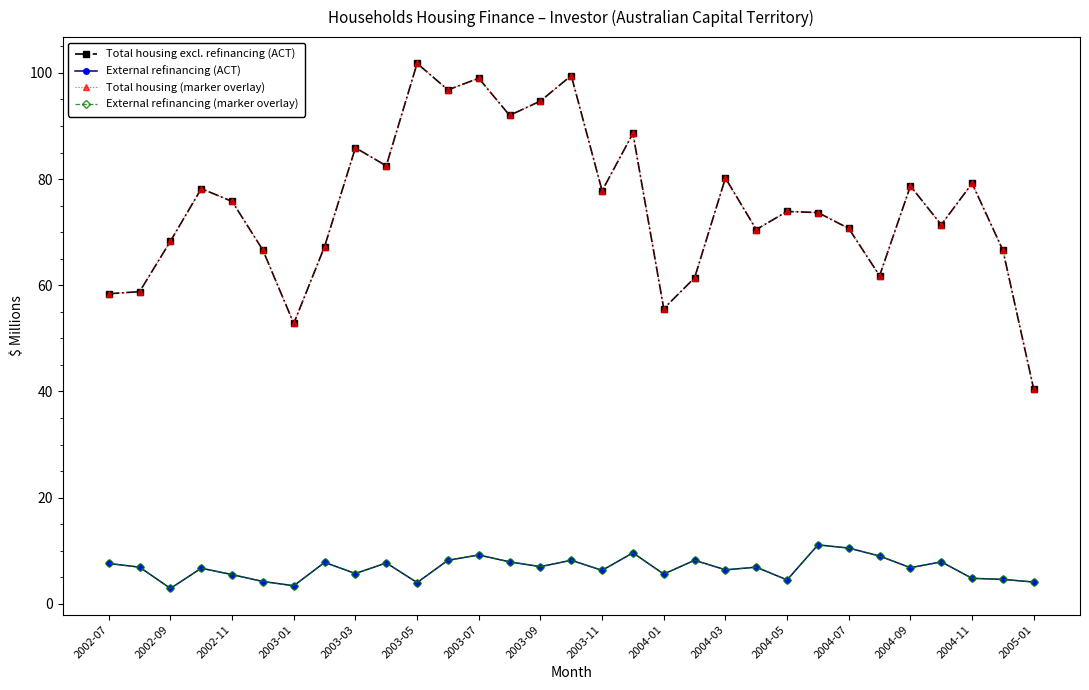

Reading right to left, list all the values displayed in this chart.

Total housing excl. refinancing (ACT): 40.4	66.6	79.2	71.4	78.7	61.8	70.7	73.7	73.9	70.5	80.2	61.4	55.6	88.6	77.8	99.5	94.7	92.0	99.0	96.8	101.8	82.5	85.9	67.3	52.8	66.6	75.8	78.2	68.3	58.8	58.4
External refinancing (ACT): 4.1	4.6	4.8	7.9	6.8	9.0	10.5	11.1	4.5	6.9	6.4	8.2	5.6	9.6	6.3	8.2	7.0	7.9	9.2	8.2	4.0	7.7	5.7	7.8	3.4	4.2	5.5	6.7	2.9	6.9	7.6
Total housing (marker overlay): 40.4	66.6	79.2	71.4	78.7	61.8	70.7	73.7	73.9	70.5	80.2	61.4	55.6	88.6	77.8	99.5	94.7	92.0	99.0	96.8	101.8	82.5	85.9	67.3	52.8	66.6	75.8	78.2	68.3	58.8	58.4
External refinancing (marker overlay): 4.1	4.6	4.8	7.9	6.8	9.0	10.5	11.1	4.5	6.9	6.4	8.2	5.6	9.6	6.3	8.2	7.0	7.9	9.2	8.2	4.0	7.7	5.7	7.8	3.4	4.2	5.5	6.7	2.9	6.9	7.6